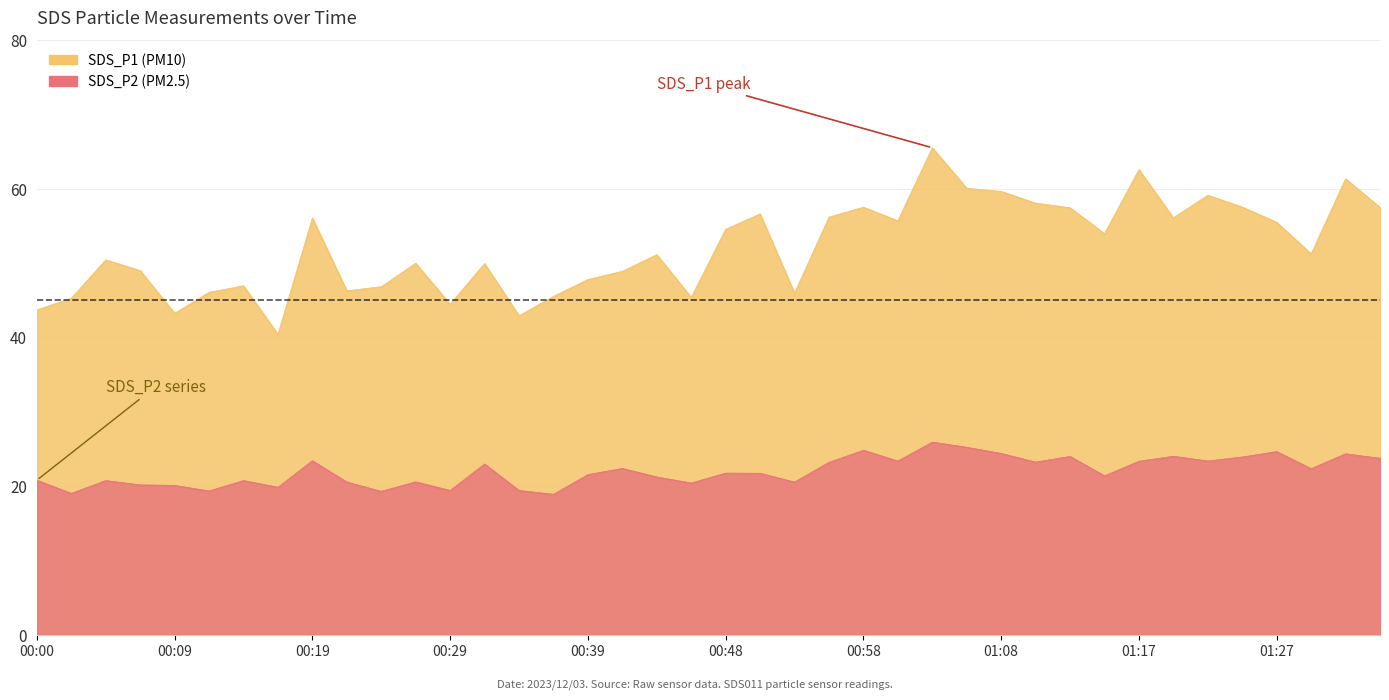

What is the label of the 32nd point from the right?

00:19